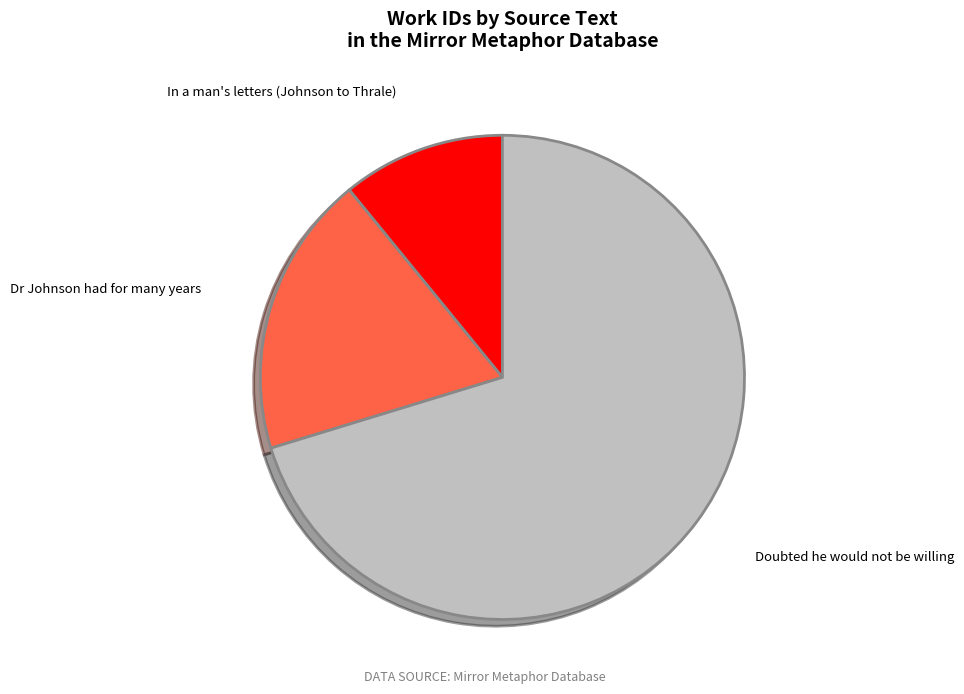

Does any single category account for the majority?

Yes